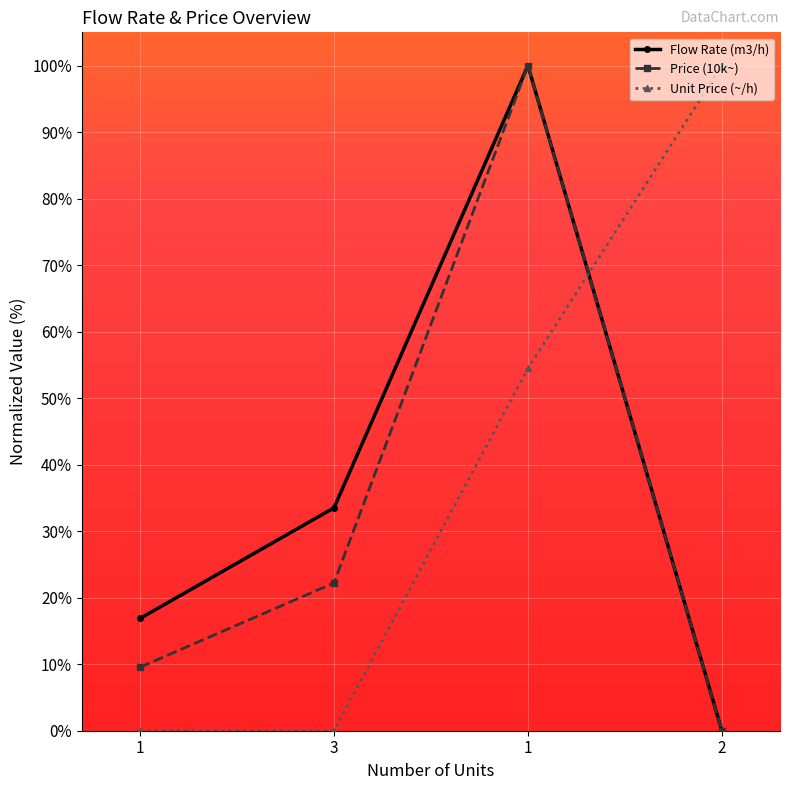

Where does the Price (10k~) series first go above 22?

3